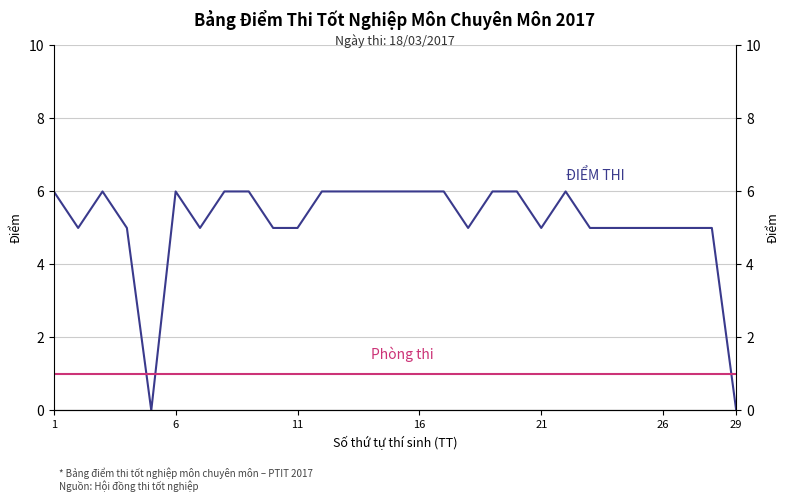

True or false: Phòng thi (col_16) has more than 0 points higher than both neighbors.

False